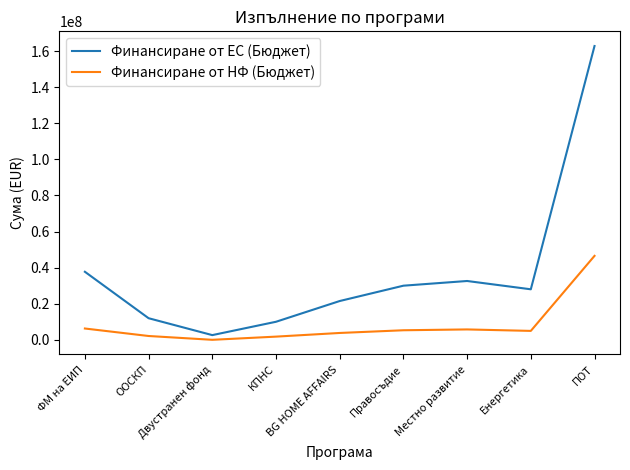

True or false: Финансиране от НФ (Бюджет) and Финансиране от ЕС (Бюджет) cross at least once.

False